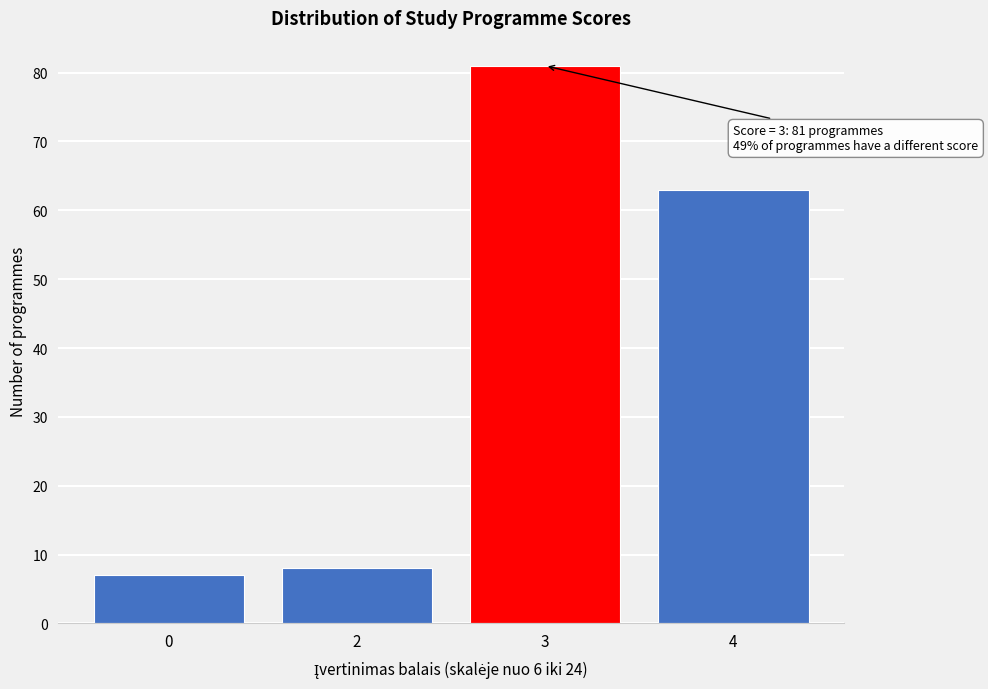

Reading left to right, transcribe all the data shown in this chart.

7	8	81	63